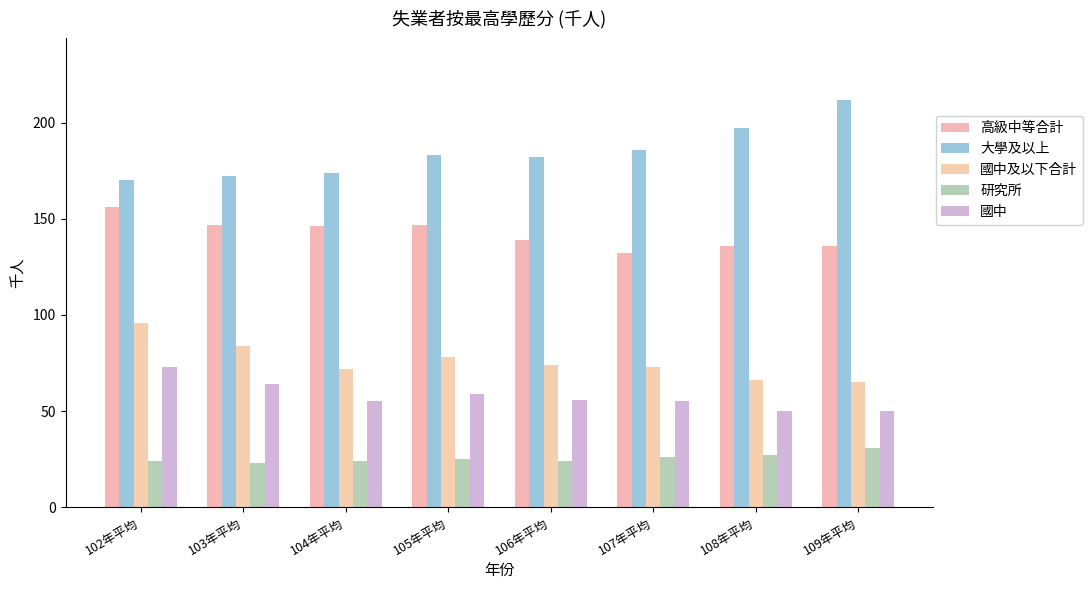

Which series changed the most between 102年平均 and 105年平均?

國中及以下合計